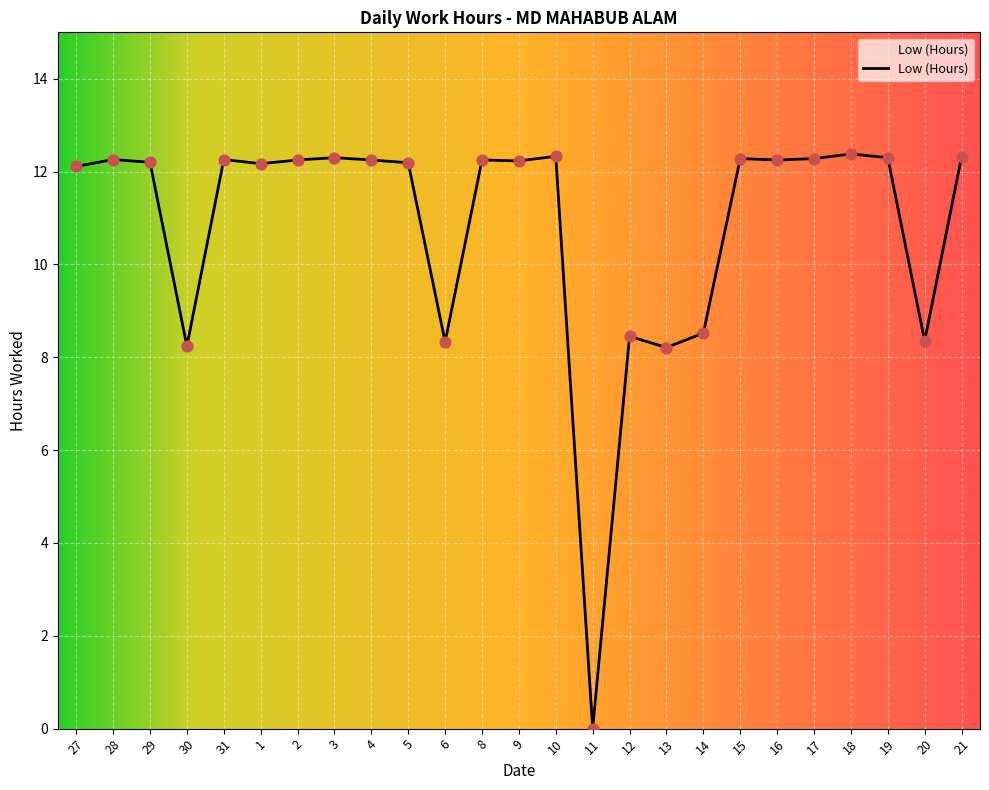

Approximately how many times larger is the value at 9 compared to 4?

1.0